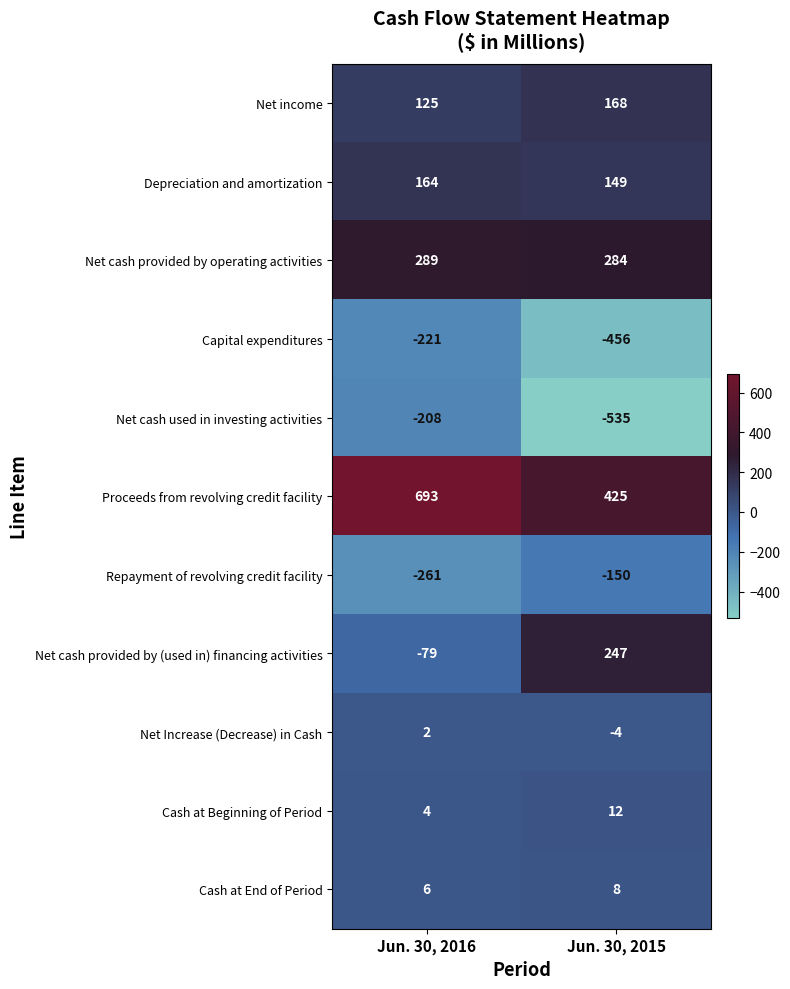

What is the difference between the maximum and minimum values in the Net Increase (Decrease) in Cash series?

6